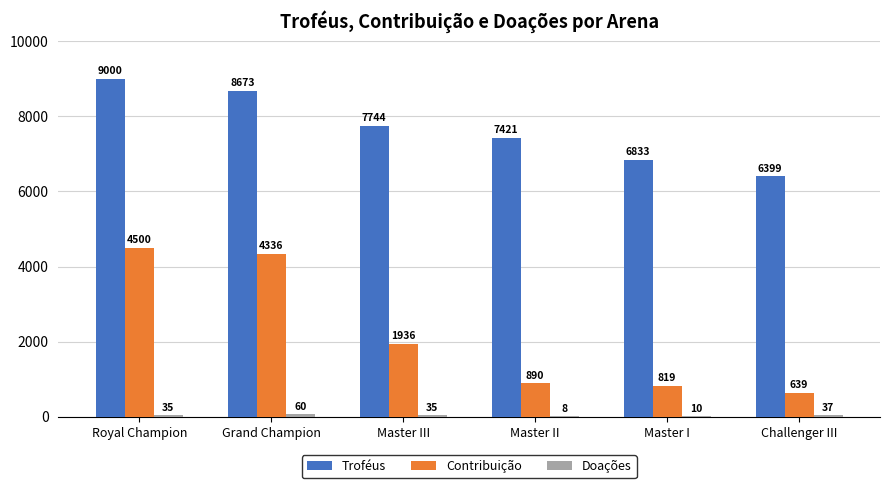

Which label corresponds to the largest value in the chart?

Royal Champion